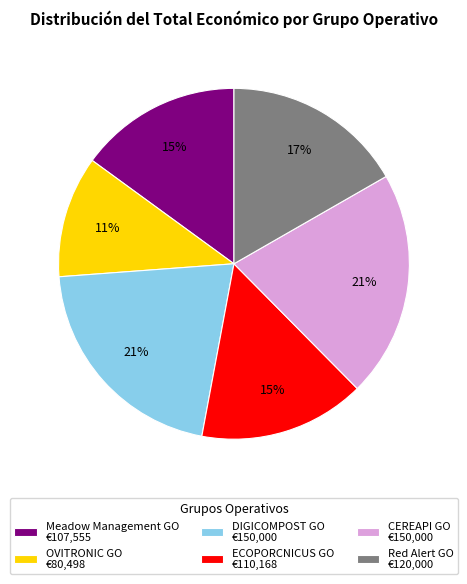

Between DIGICOMPOST GO €150,000 and Meadow Management GO €107,555, which is larger?

DIGICOMPOST GO €150,000